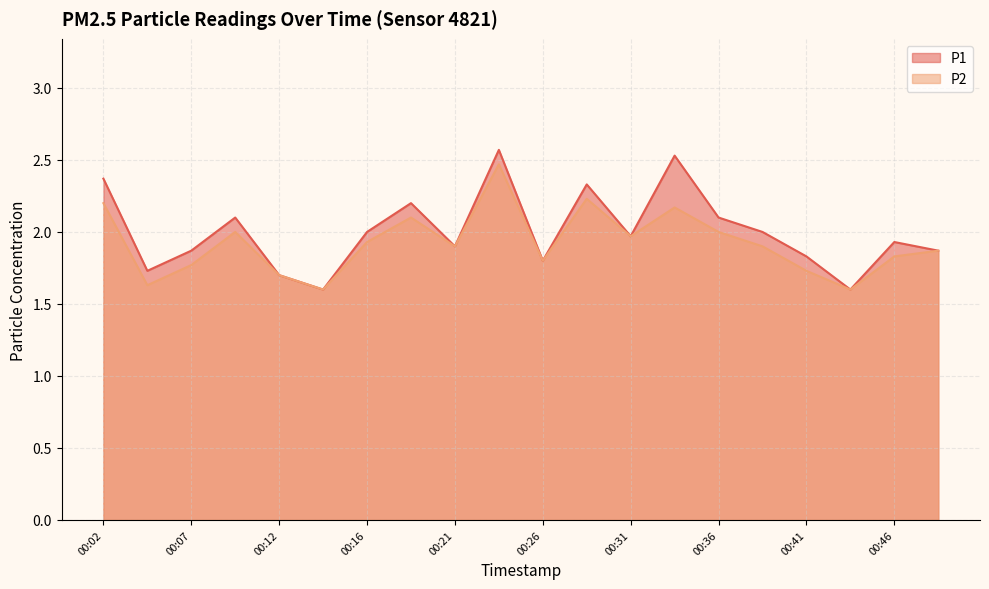

Which series has the largest total across all categories?

P1